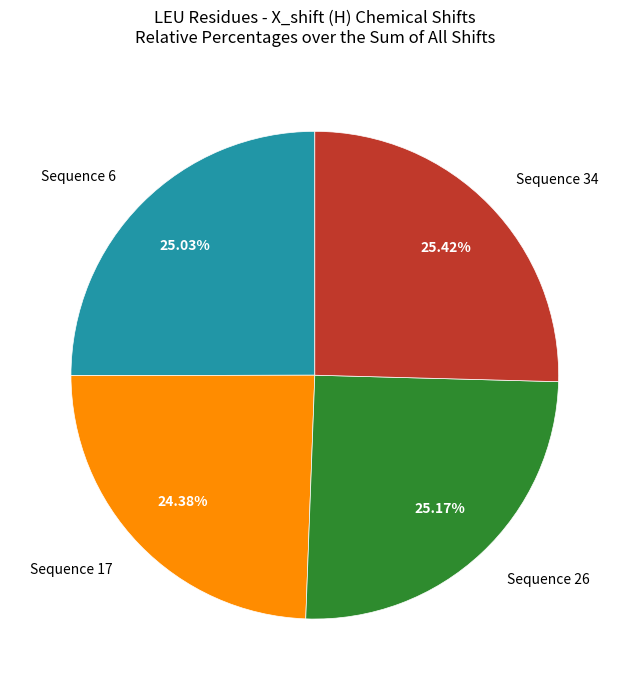

Does any single category account for the majority?

No